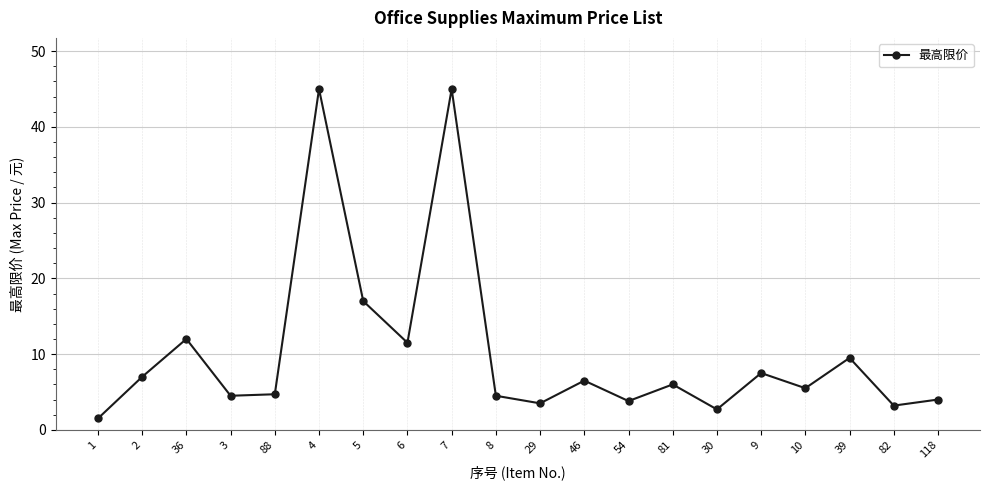

What is the label of the 15th point from the left?

30